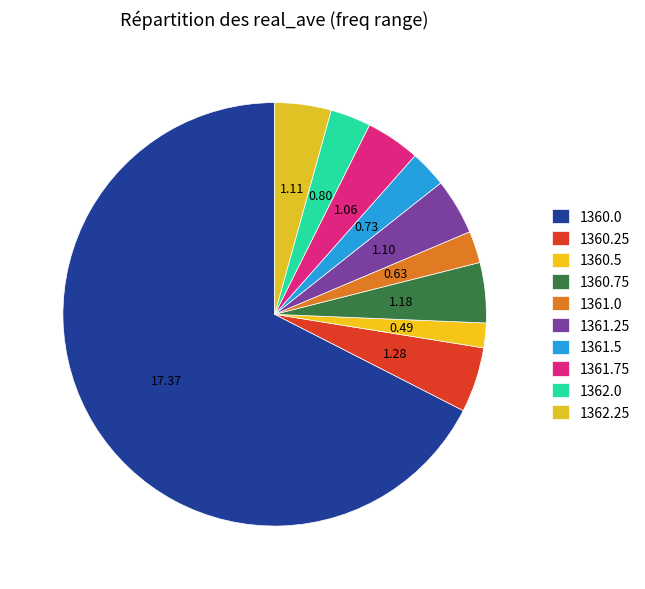

Is there any slice that represents more than half of the pie?

Yes